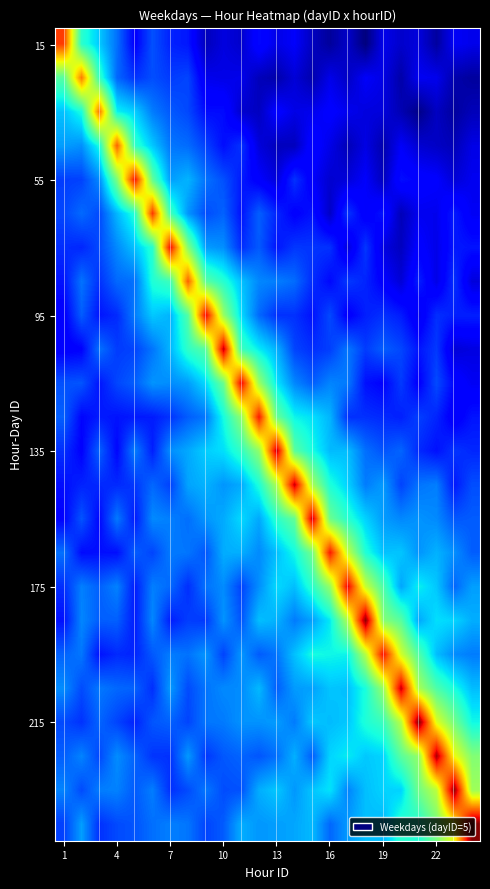

How many categories are shown in the chart?

24